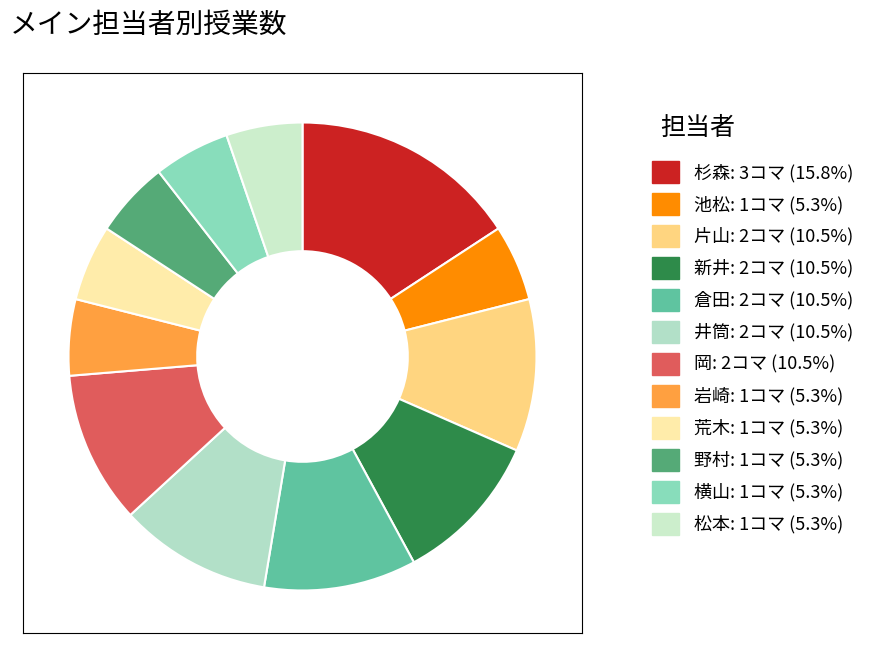

Does 新井 represent more than half of the total?

No